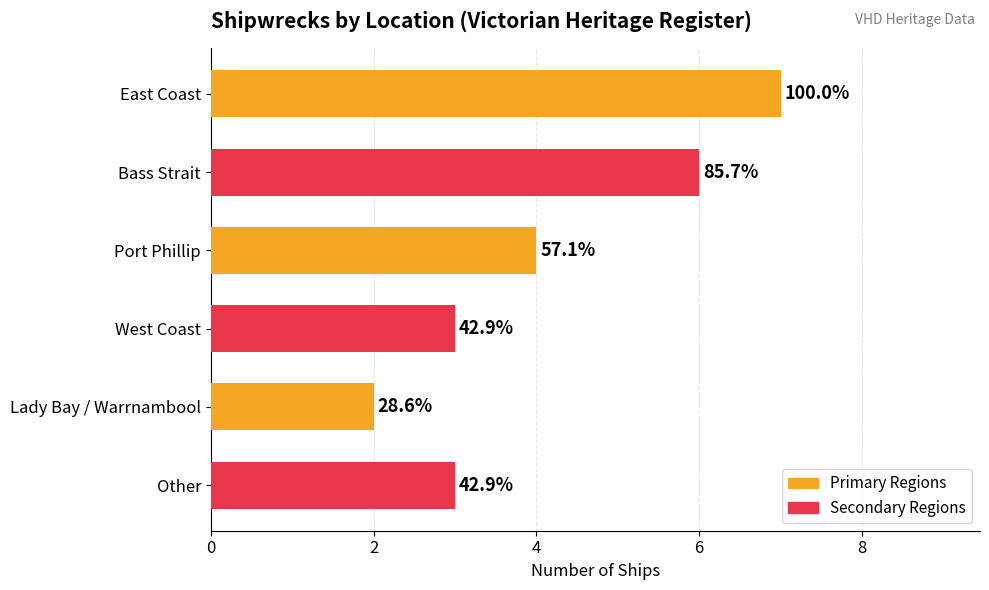

Does the chart contain any negative values?

No